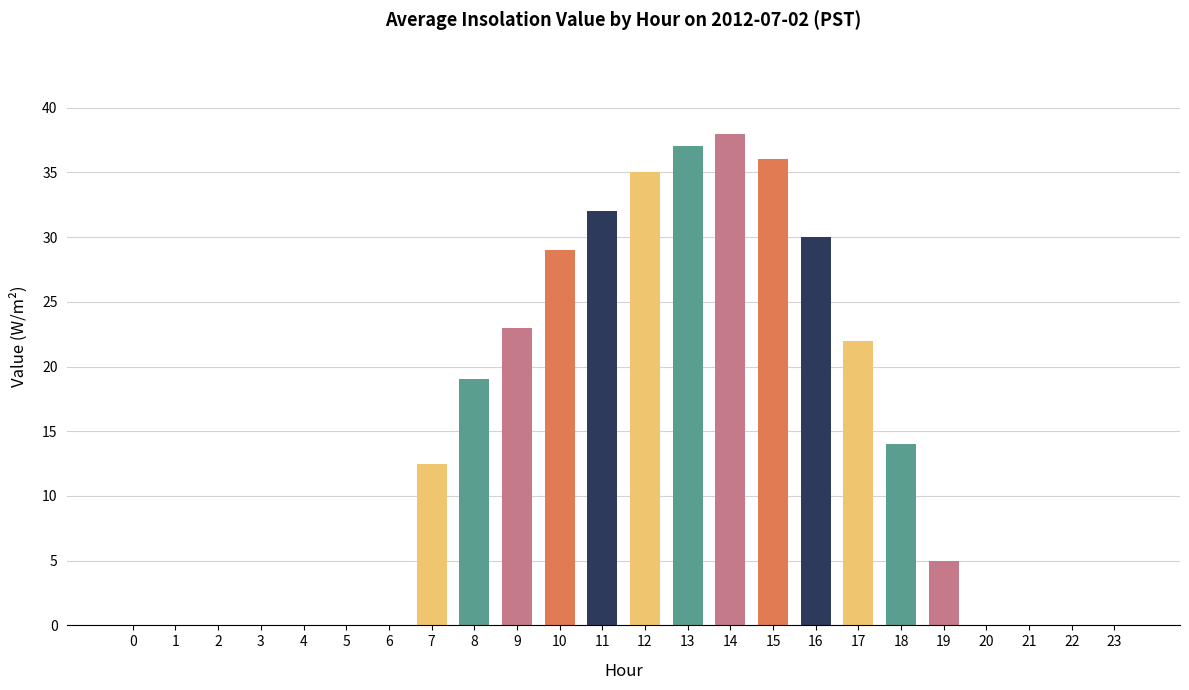

What is the sum of all values?

332.5